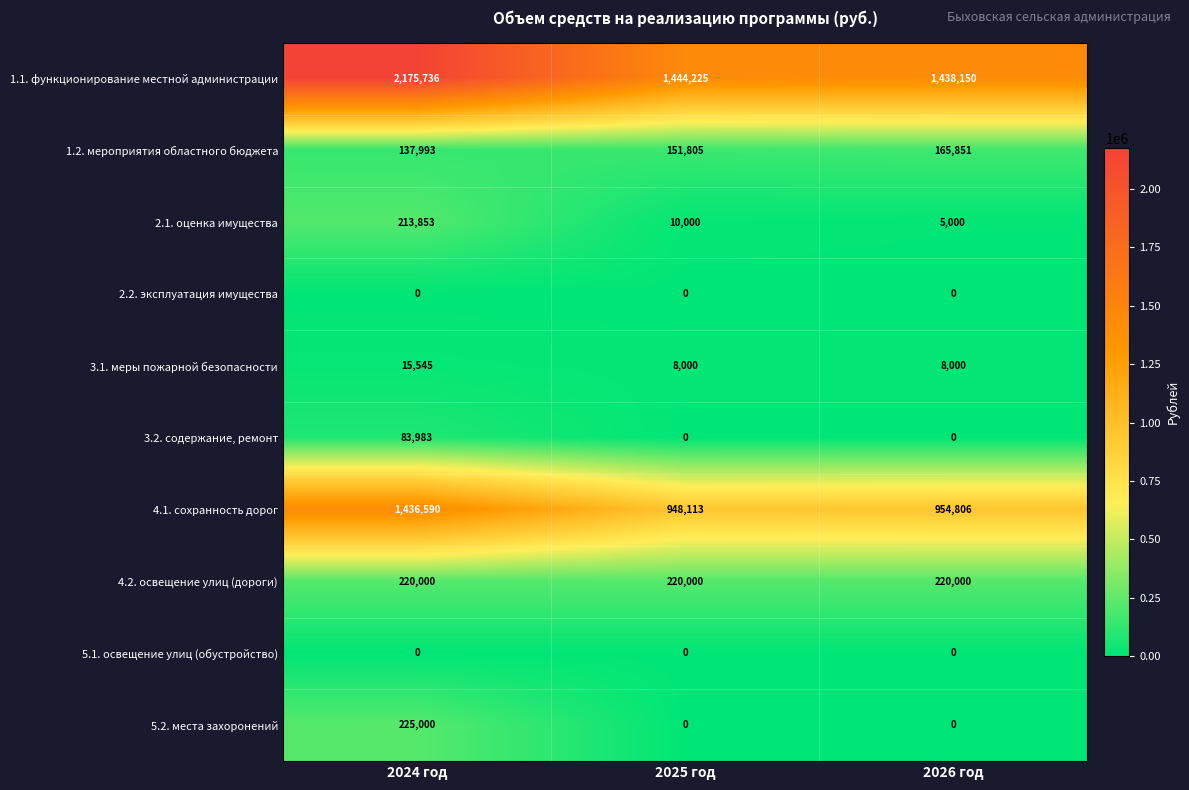

Count the 5.2. места захоронений values in the range 0 to 225000.

3